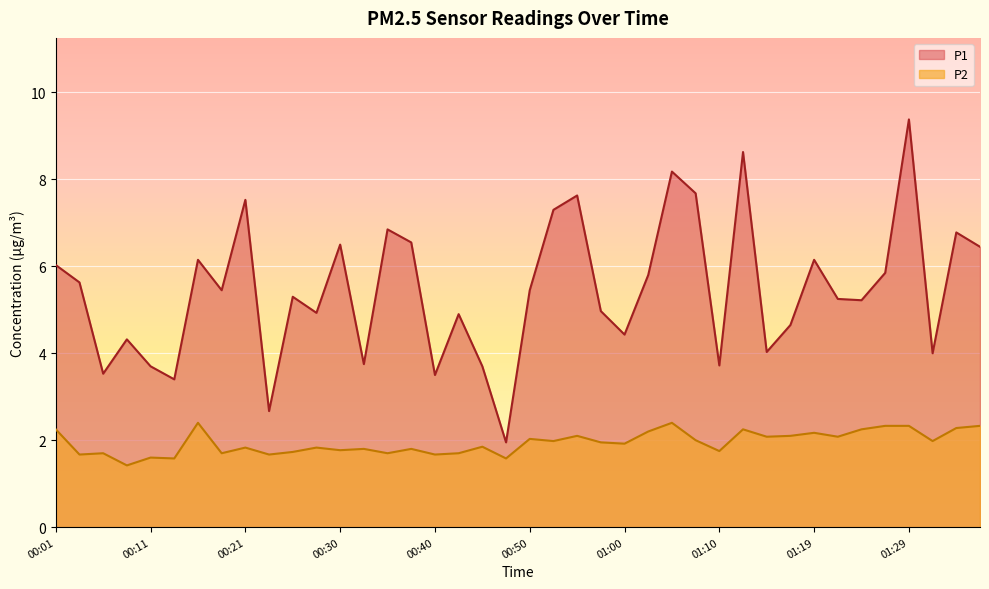

What is the average value of the P1 series?

5.4